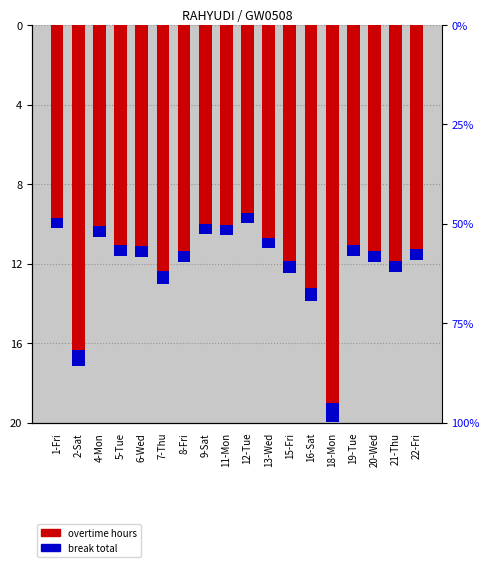

Between 13-Wed and 6-Wed, which is larger?

13-Wed